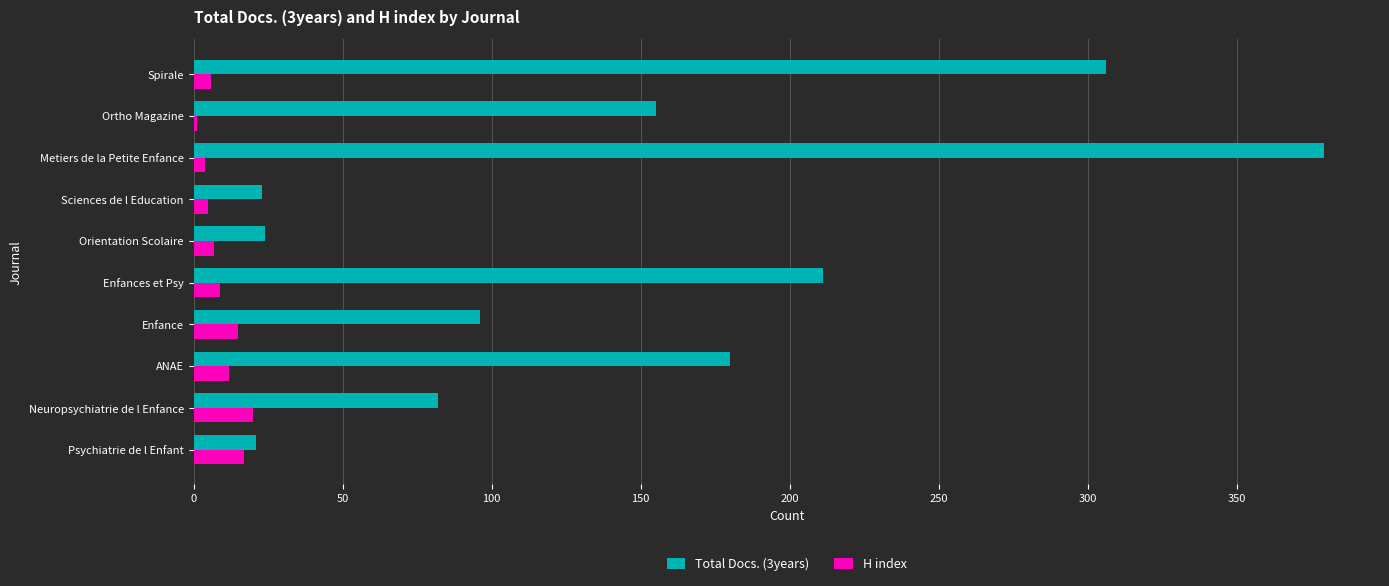

Between Psychiatrie de l Enfant and ANAE, which series saw the biggest shift?

Total Docs. (3years)